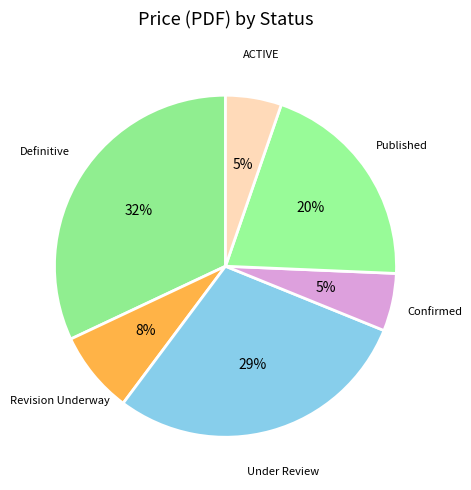

Is there any slice that represents more than half of the pie?

No